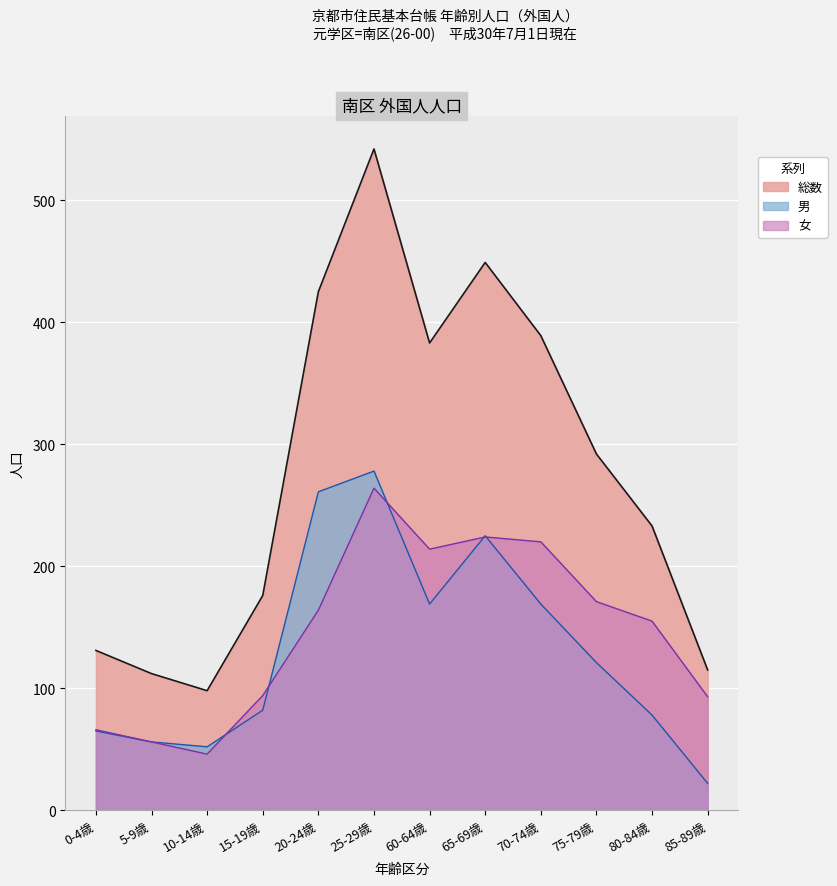

At which label does 総数 first exceed 292?

20-24歳